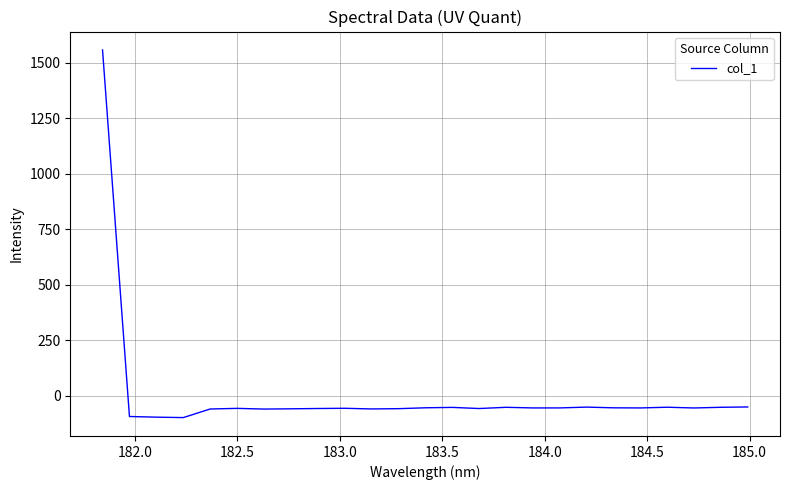

What is the minimum value shown in the chart?

-99.0